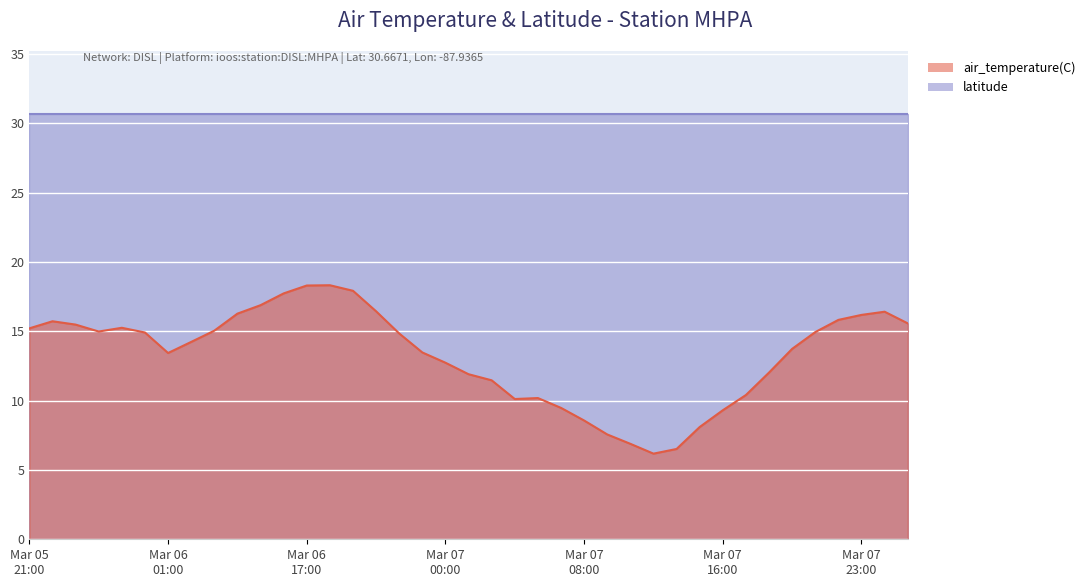

What is the label of the 36th point from the right?

2020-03-06T00:03